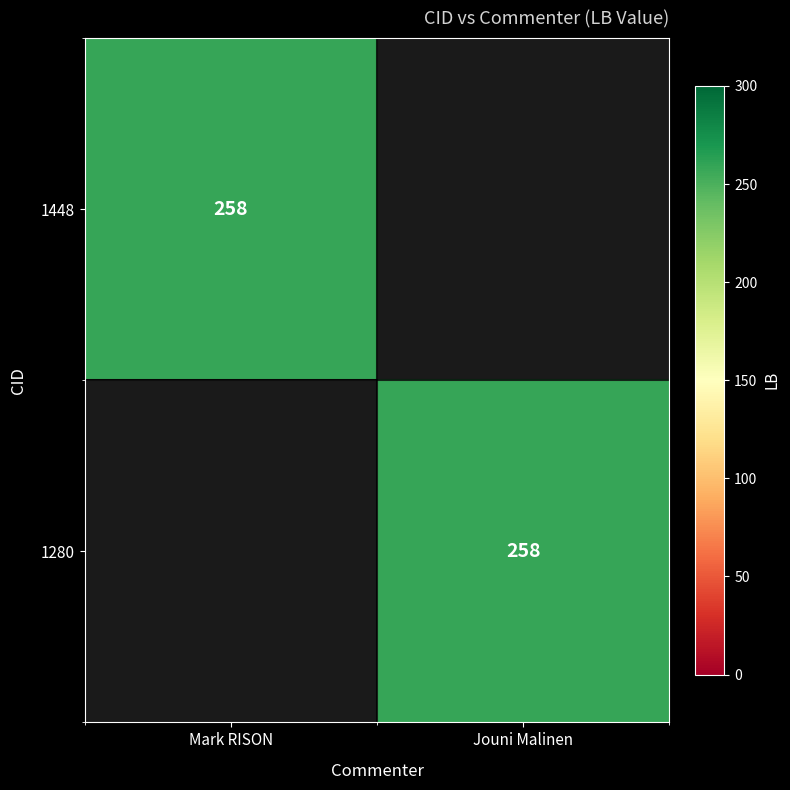

At how many categories does at least one series exceed 10?

2